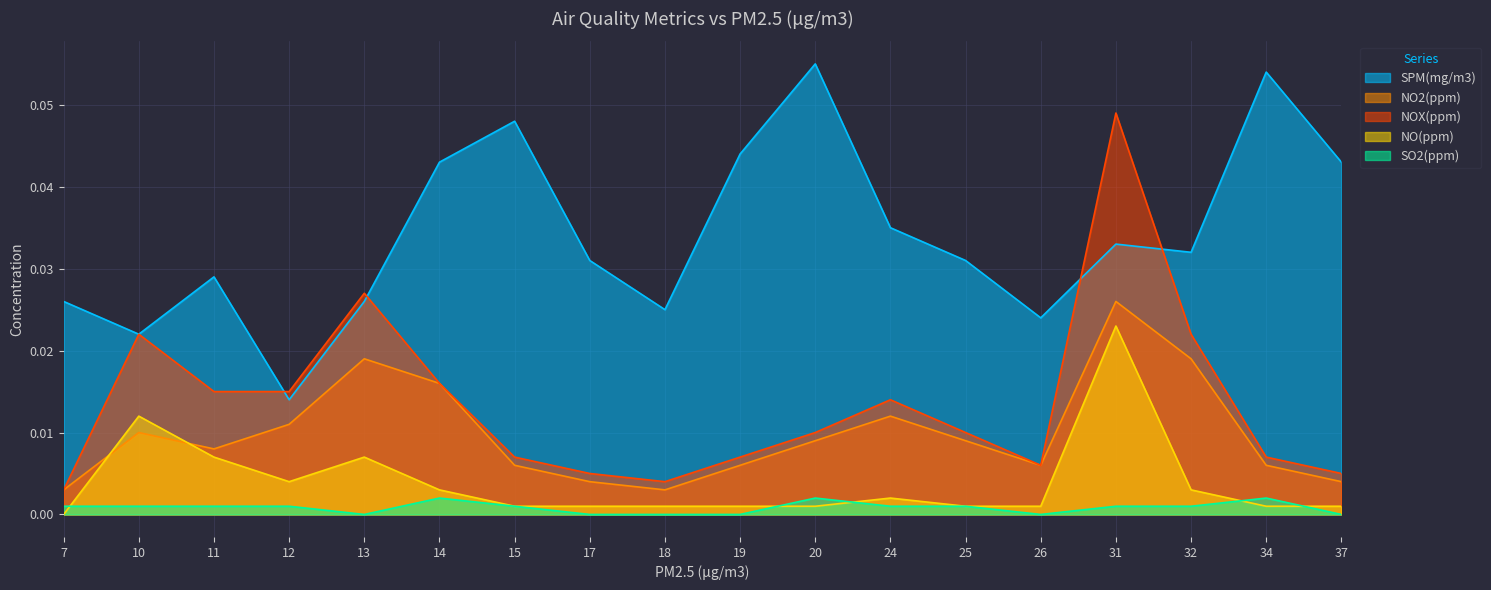

Which has a higher value, 18 or 14?

14